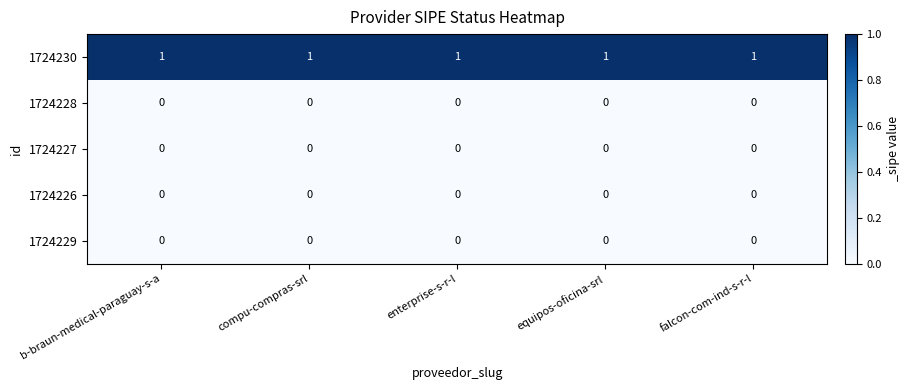

What is the sum of all 1724230 values?

5